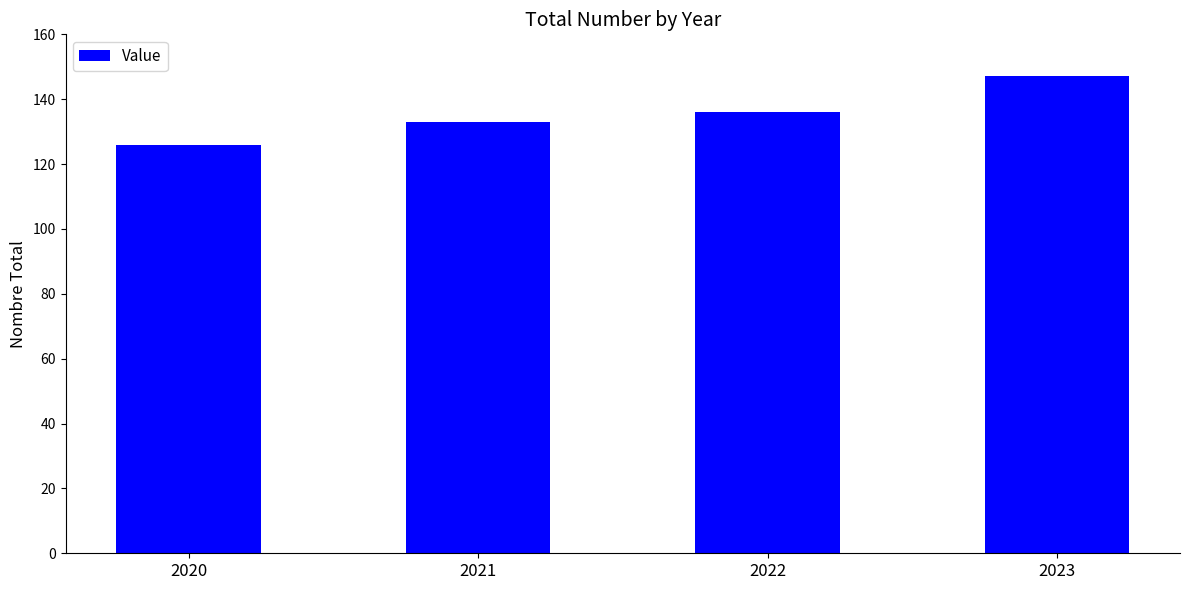

Which category has the lowest value across all series?

2020